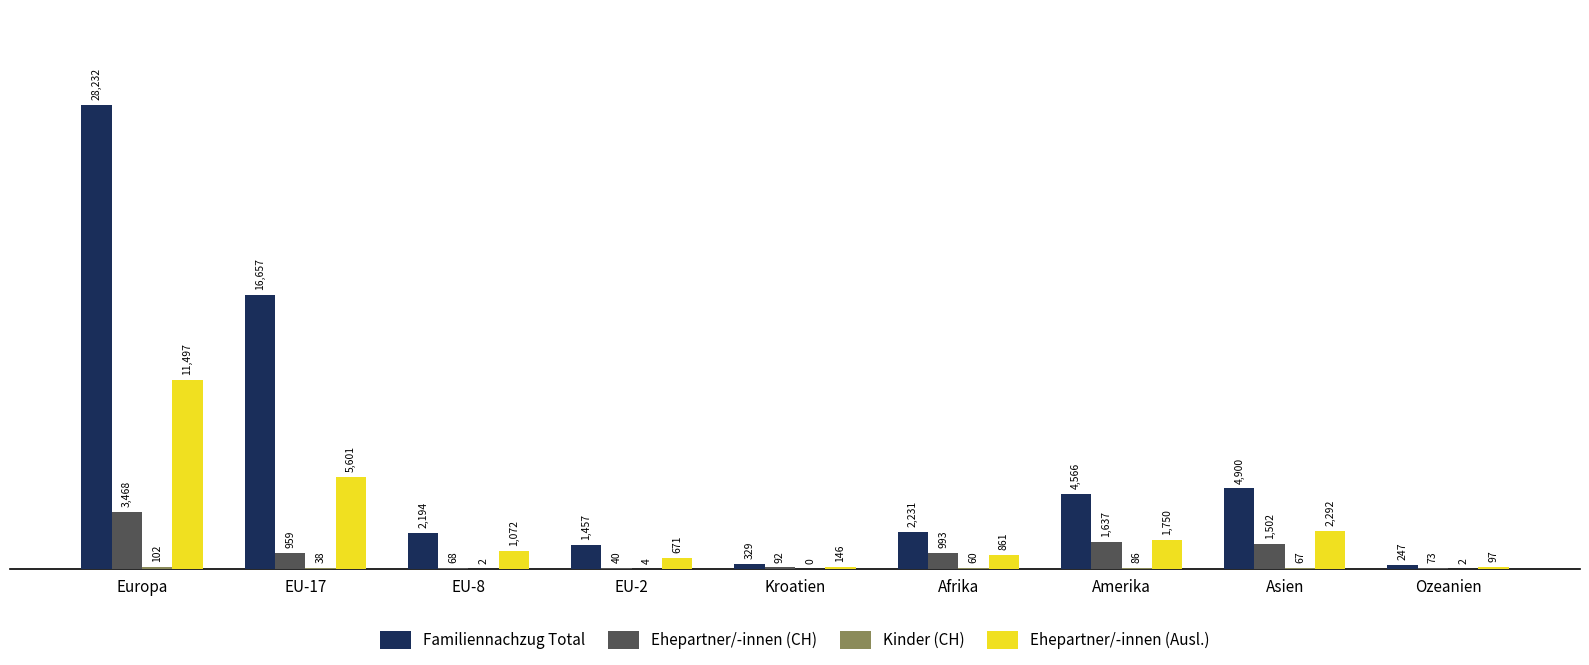

Which series has the largest range (max minus min)?

Familiennachzug Total